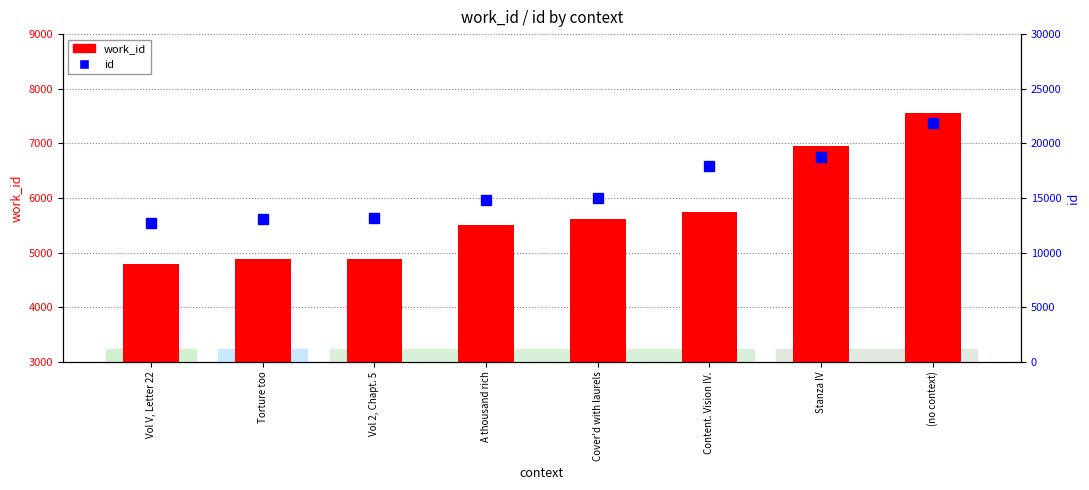

What is the value of the id bar at the 8th from the left?

21835